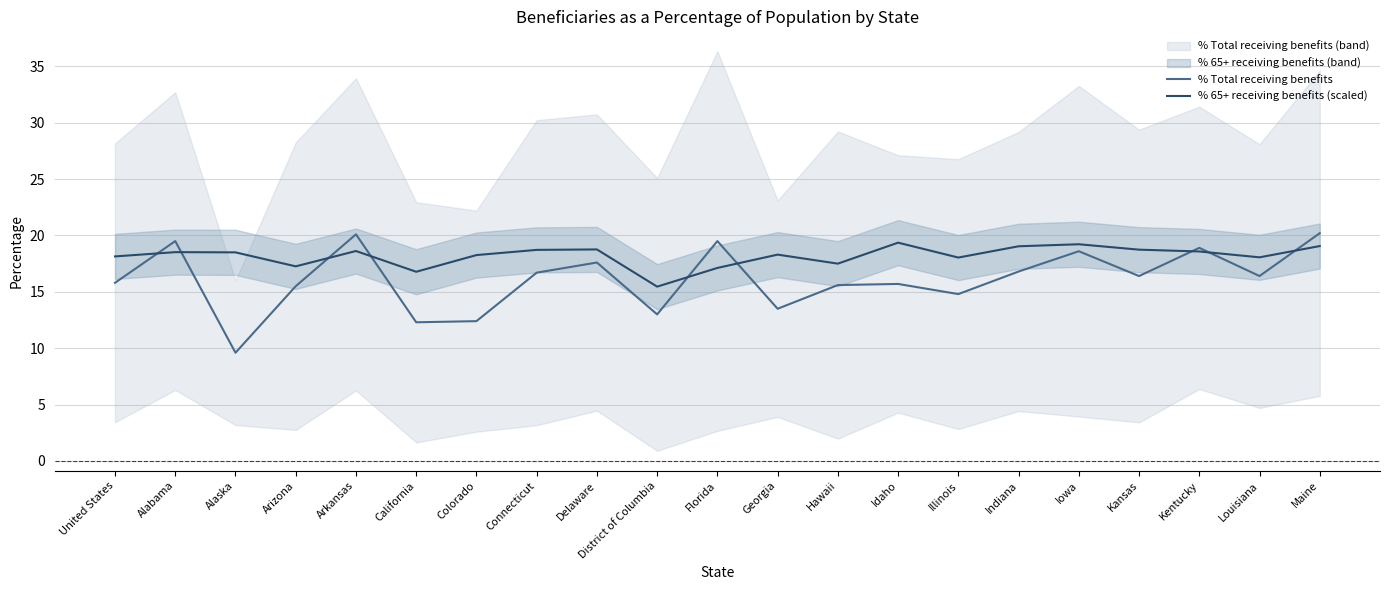

What is the sum of all % 65+ receiving benefits (scaled) values?

382.0